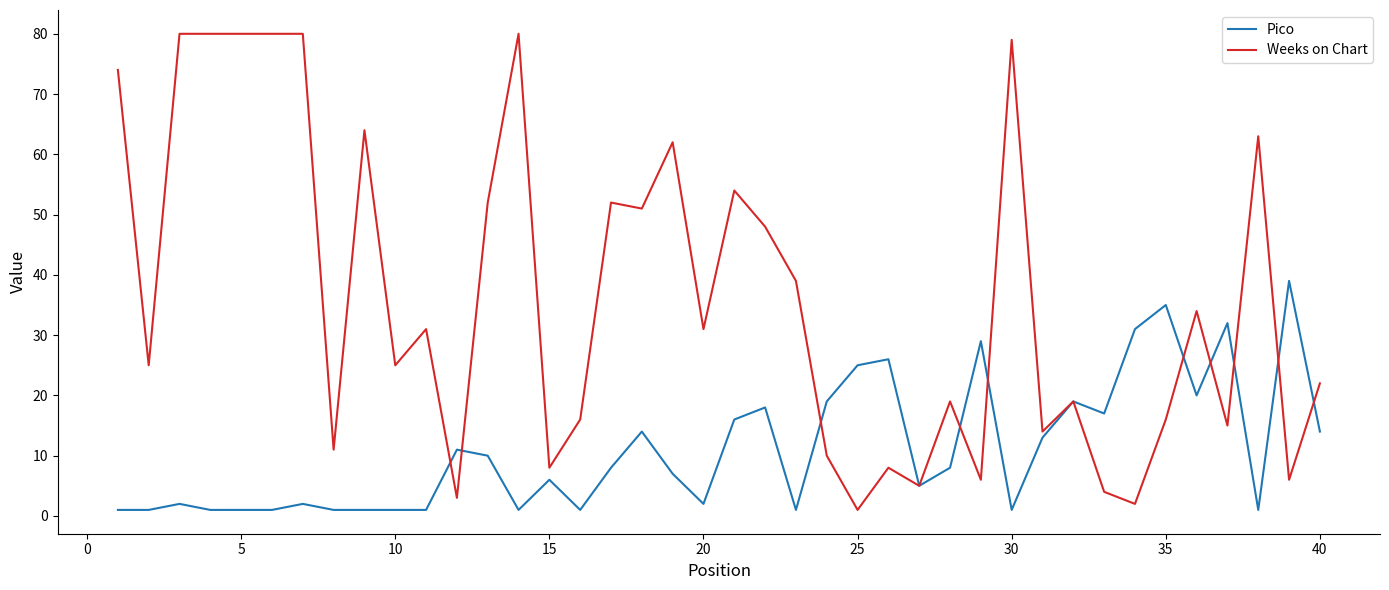

Rank the series by their maximum value, from highest to lowest.

Weeks on Chart, Pico